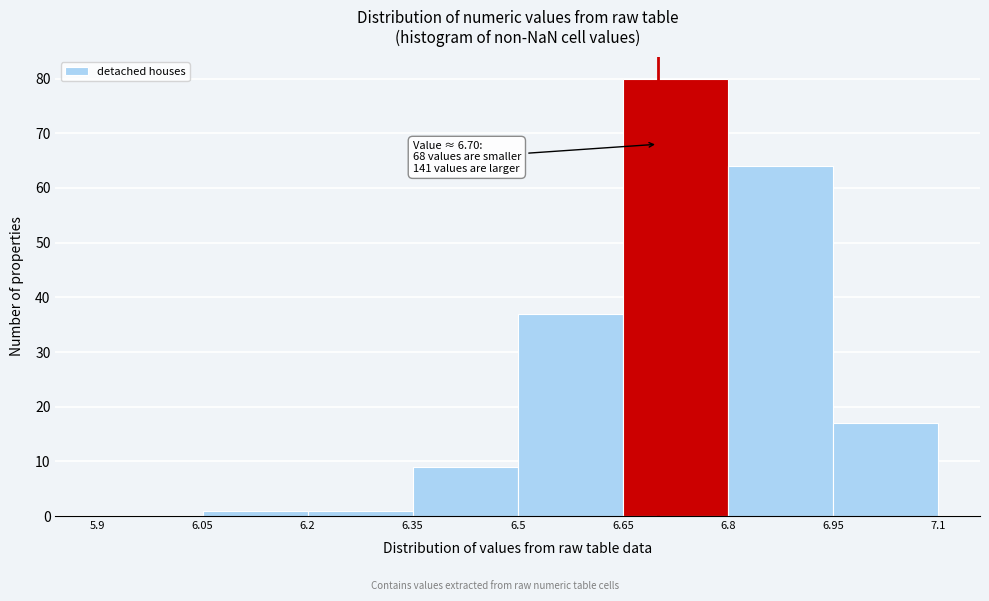

Over which range of the x-axis is the bar tallest?

6.65 to 6.8